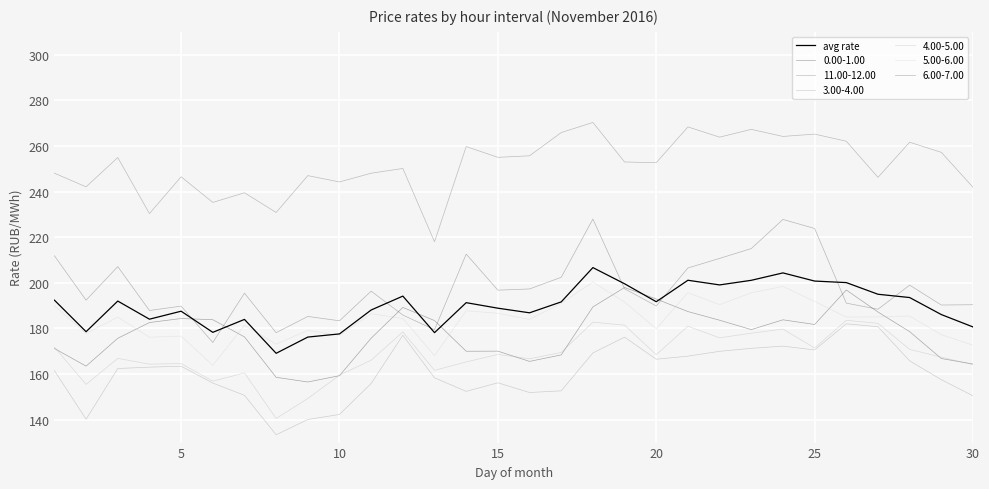

Is this an area chart (filled region under the line)?

No